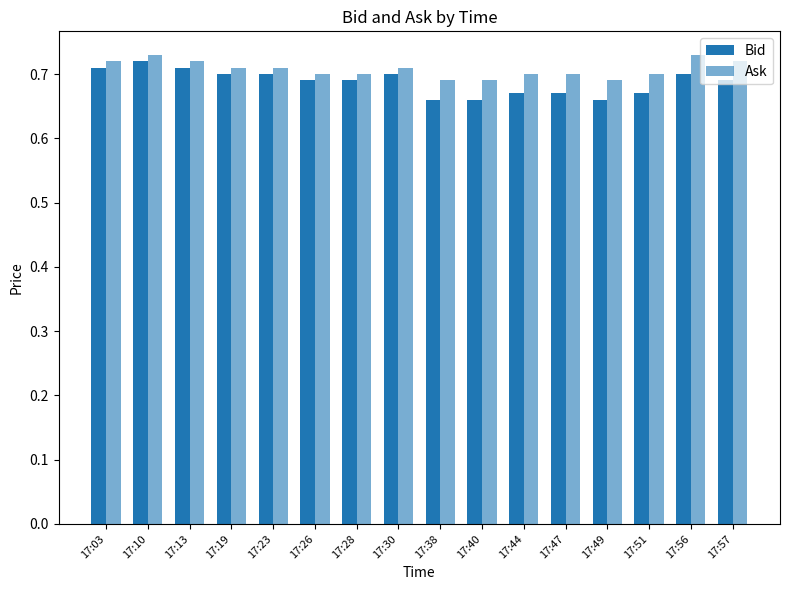

At which category does the chart reach its peak across all series?

17:10